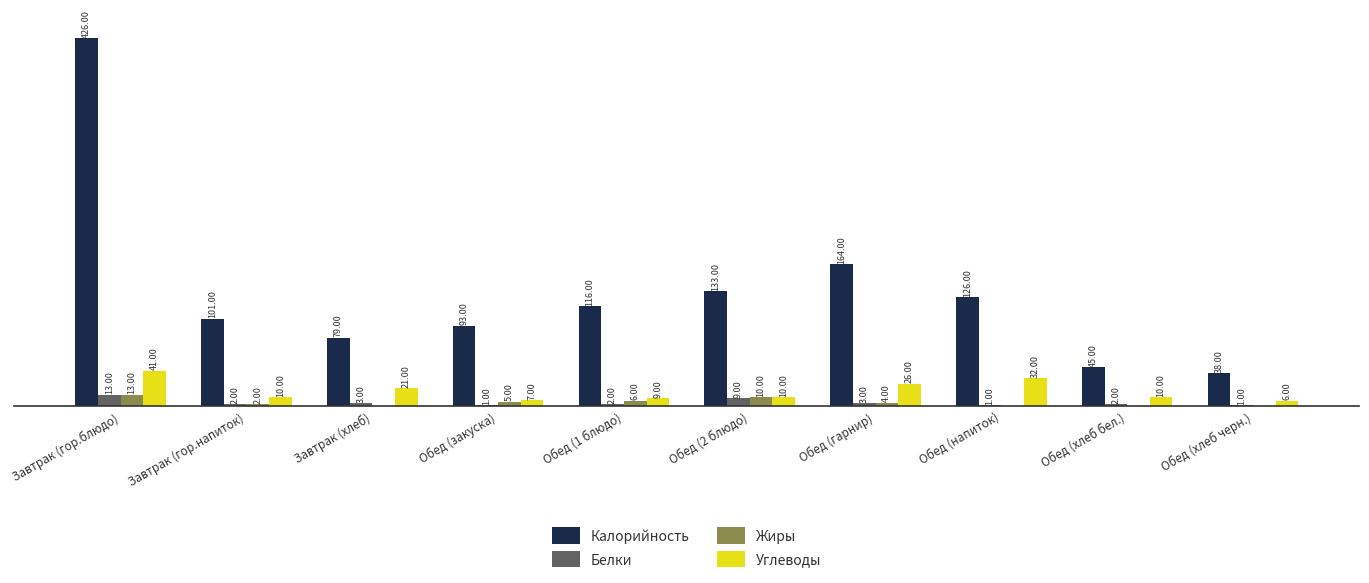

Between Завтрак (гор.напиток) and Обед (хлеб бел.), which series saw the biggest shift?

Калорийность